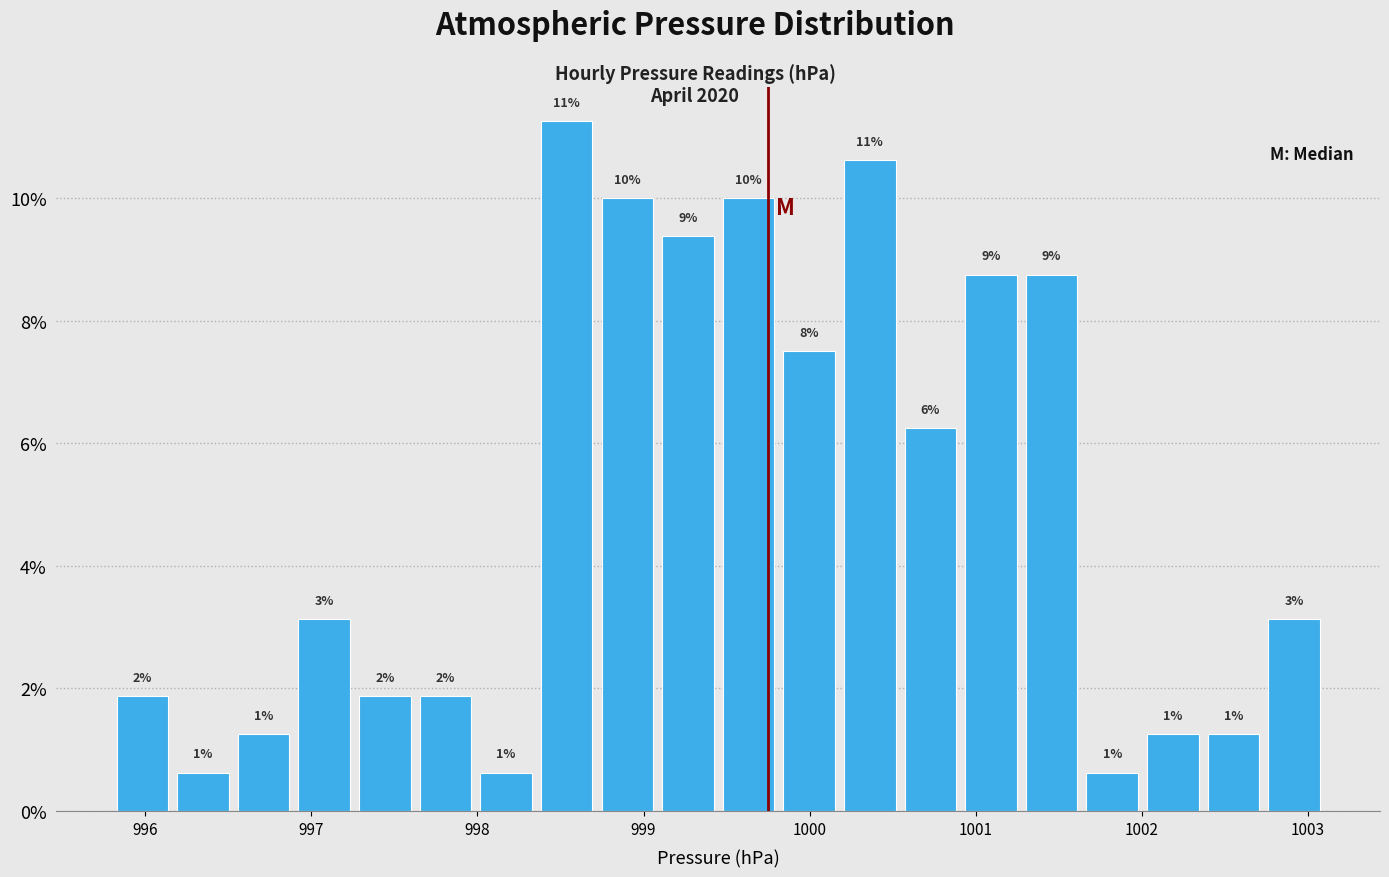

Around what value on the x-axis is the tallest bar? Give the approximate position of its centre, as read against the axis.

998.5